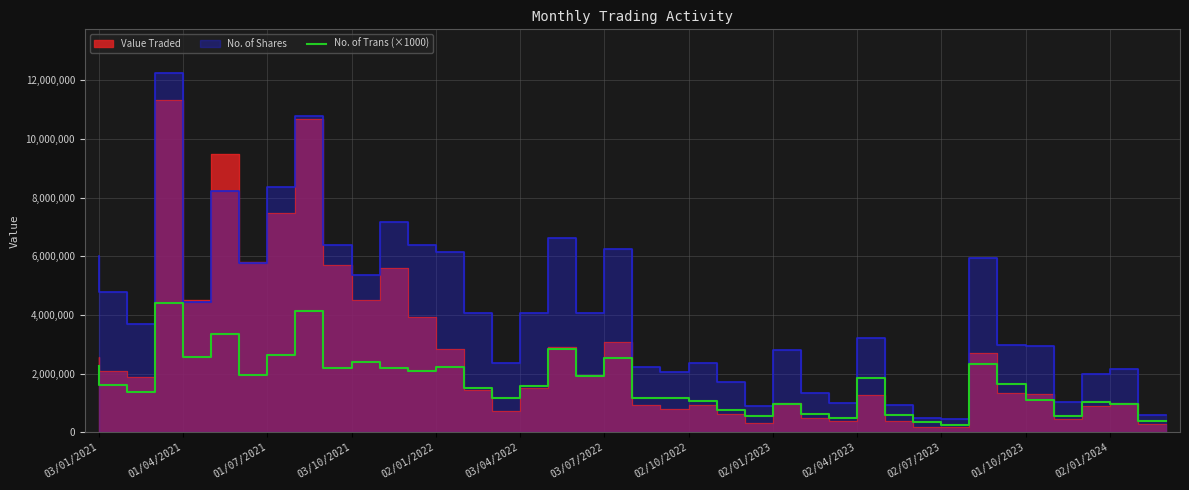

The value of No. of Trans (×1000) at 03/07/2022 is 1921000. True or false?

True